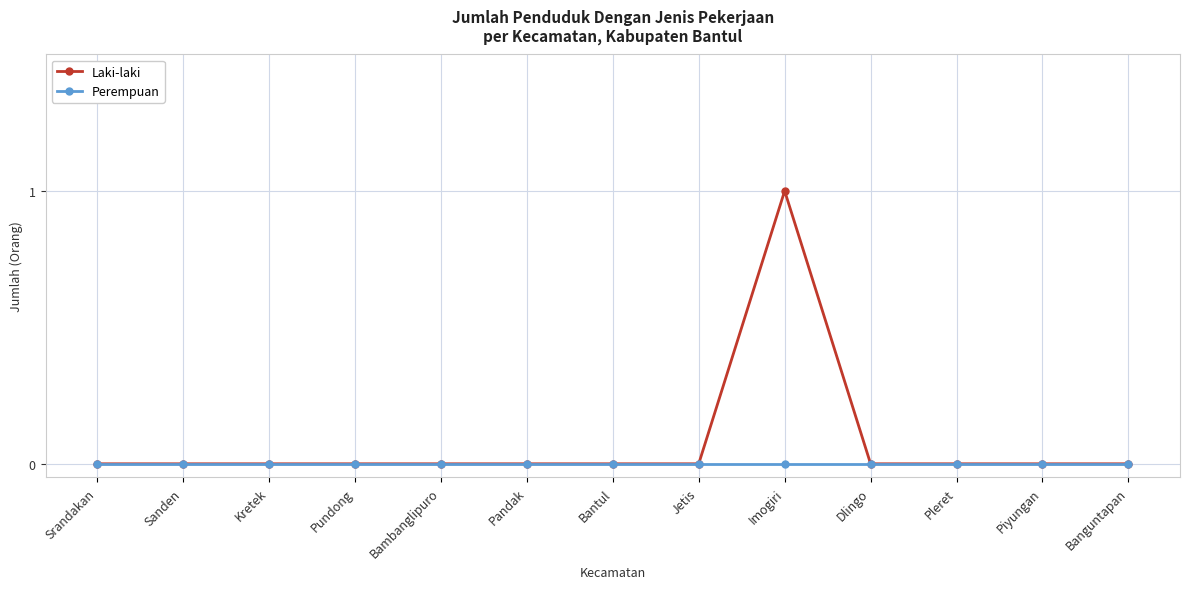

True or false: Laki-laki has more than 0 interior local peaks.

True